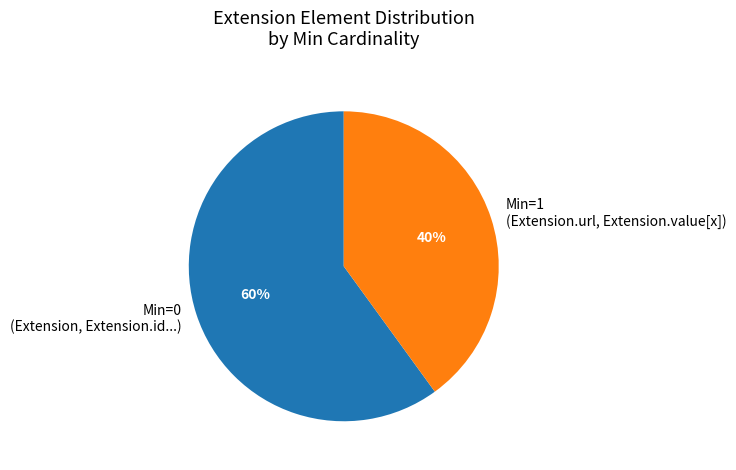

The Min=0 (Extension, Extension.id...) slice represents 69% of the pie. True or false?

False